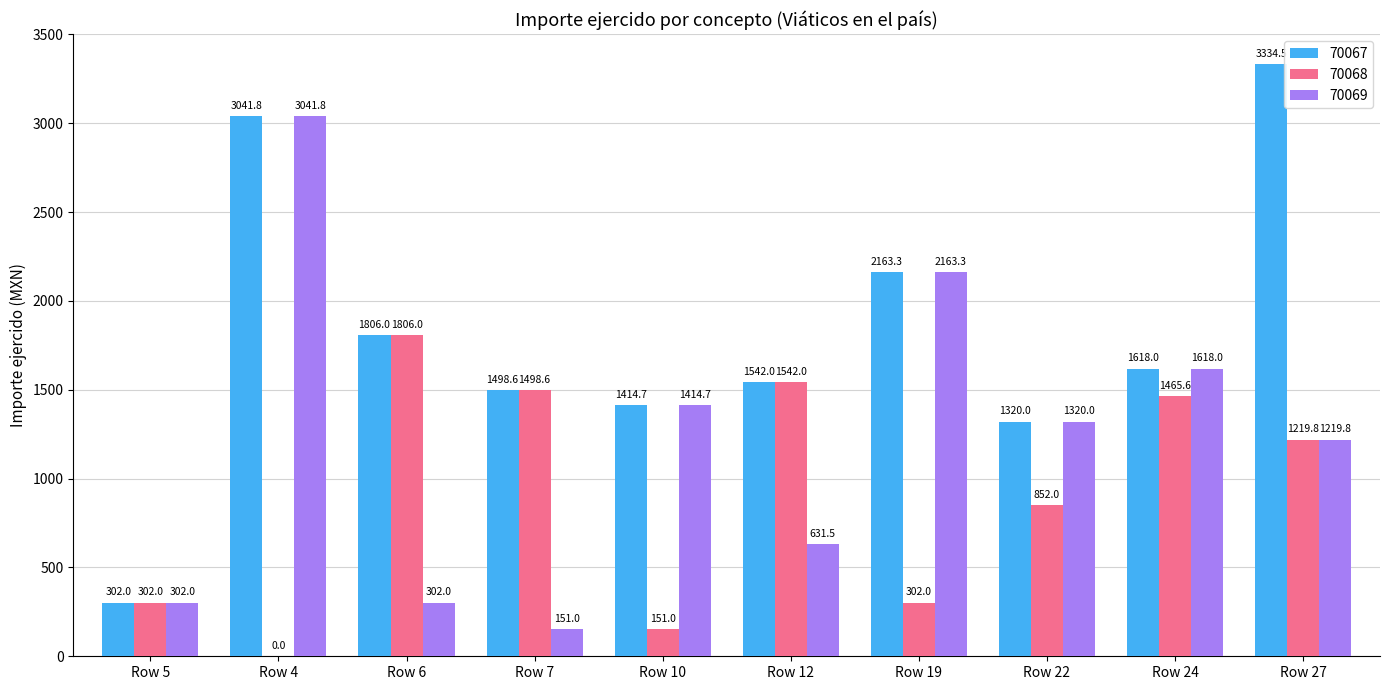

Is it true that 70069 equals 737.1 at Row 10?

False